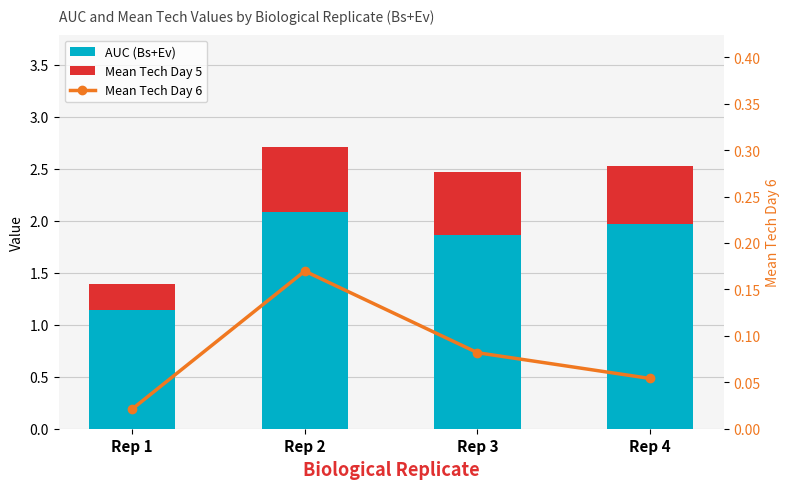

What value does the AUC (Bs+Ev) series have at Rep 1?

1.1